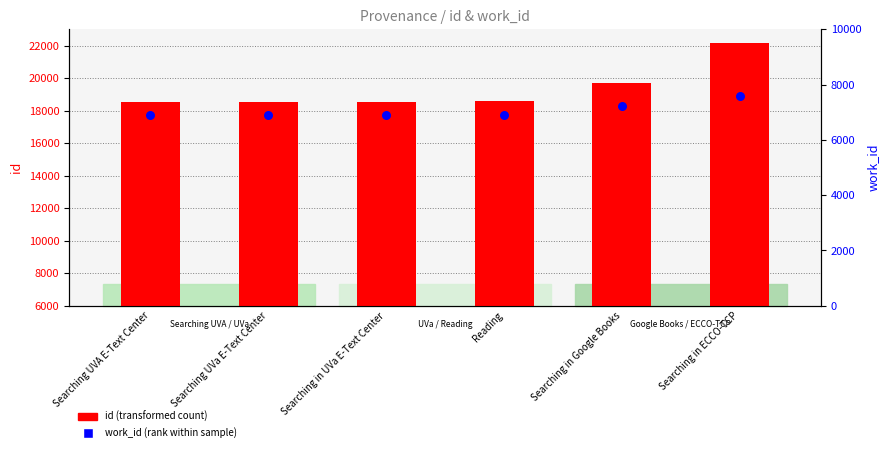

Which series contains the lowest Y value?

work_id (rank within sample)